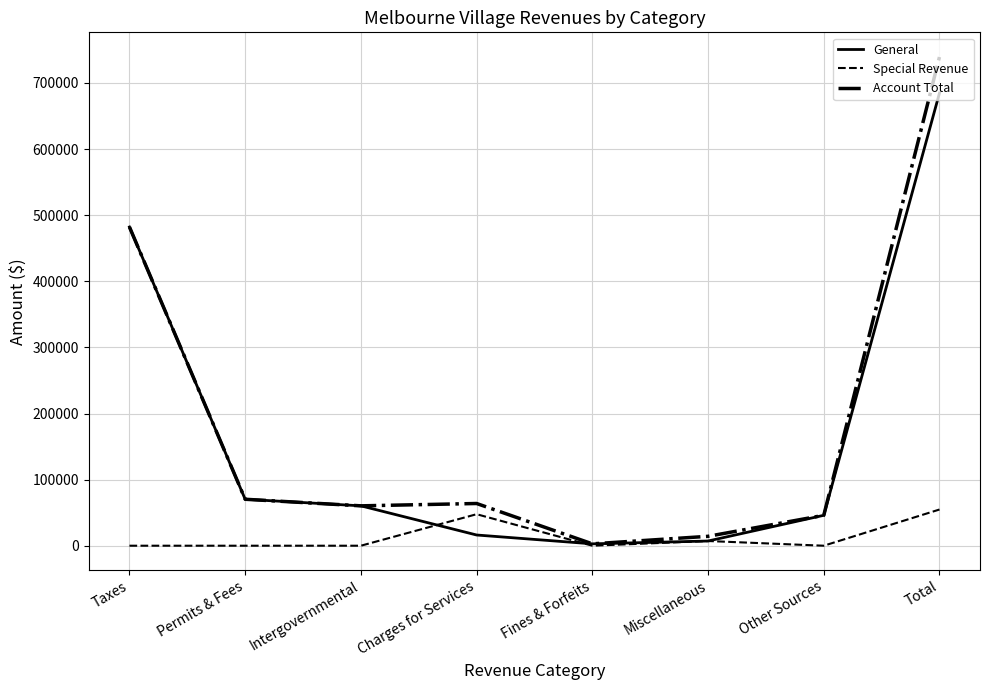

Does the chart display data point markers on the line(s)?

No